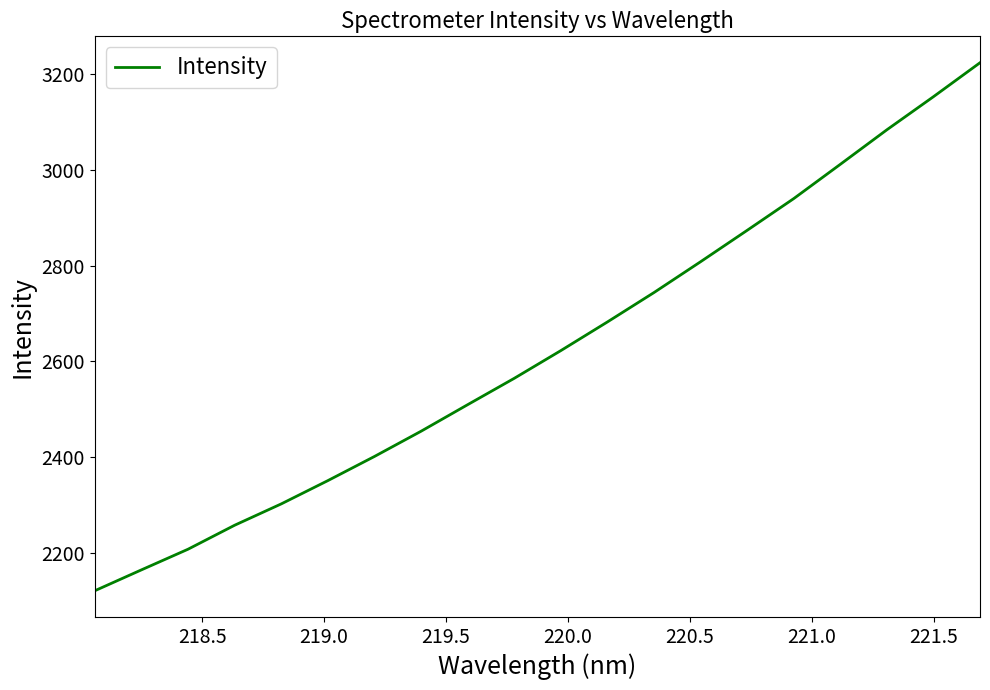

What is the difference between the maximum and minimum values?

1104.2